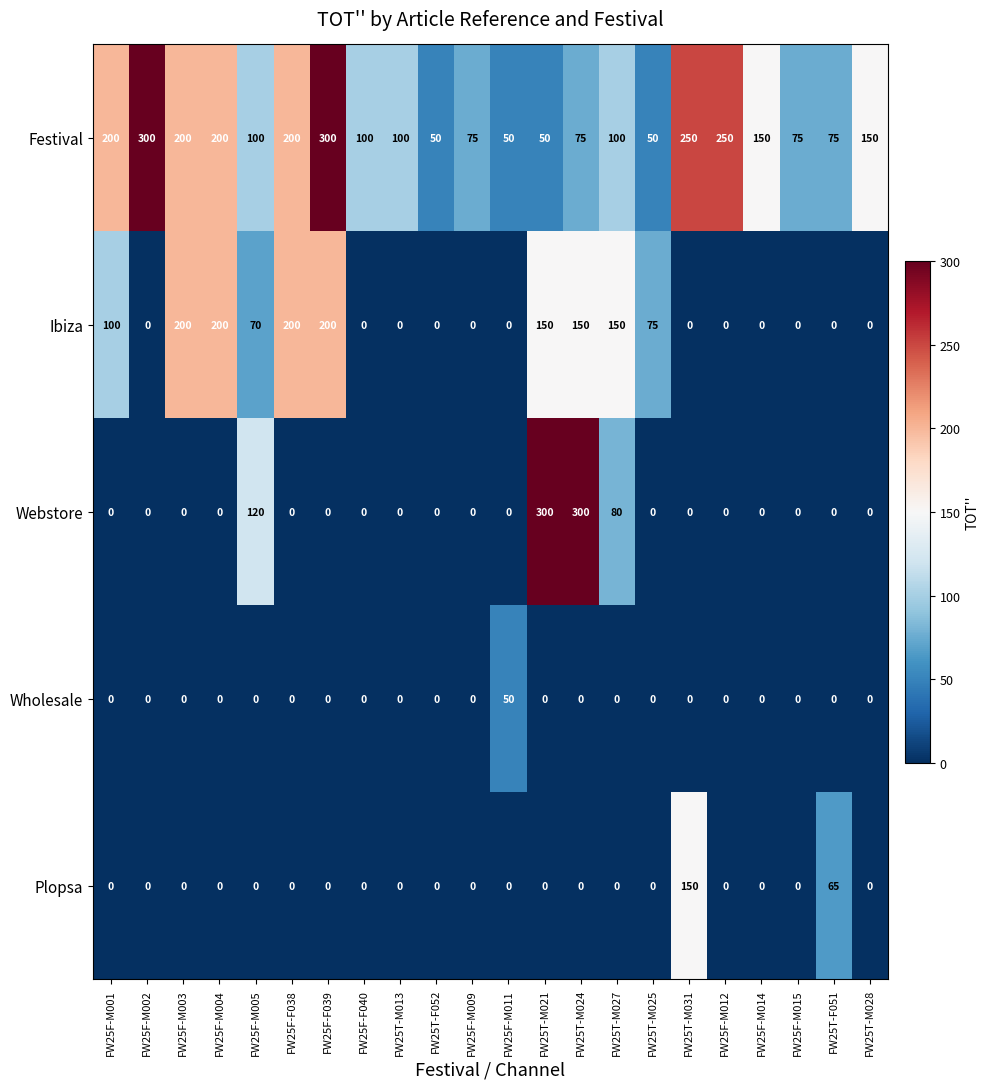

What is the maximum value for Plopsa?

150